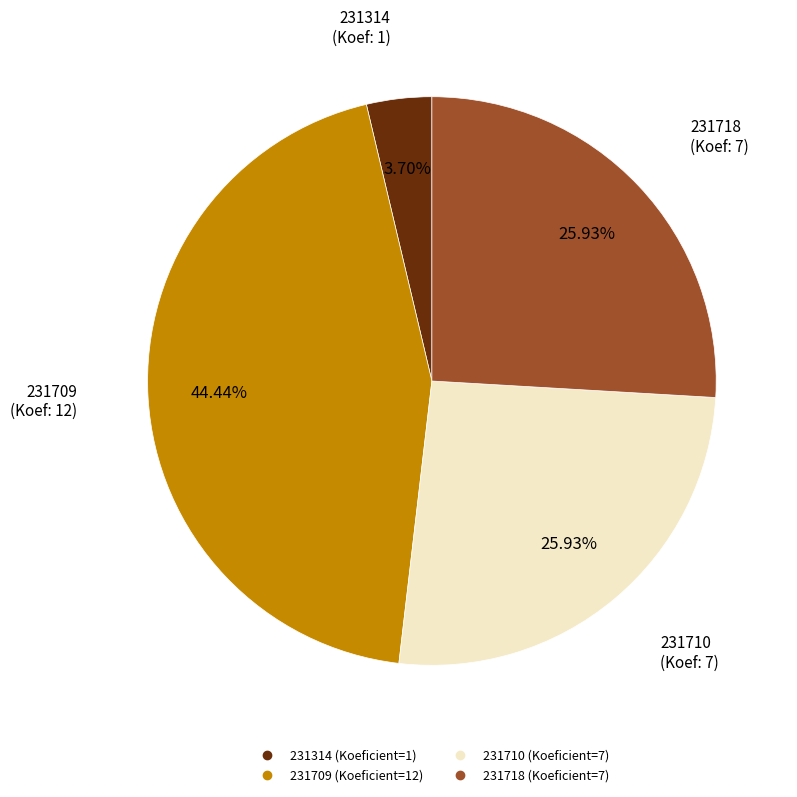

The 231314 slice represents 4% of the pie. True or false?

True